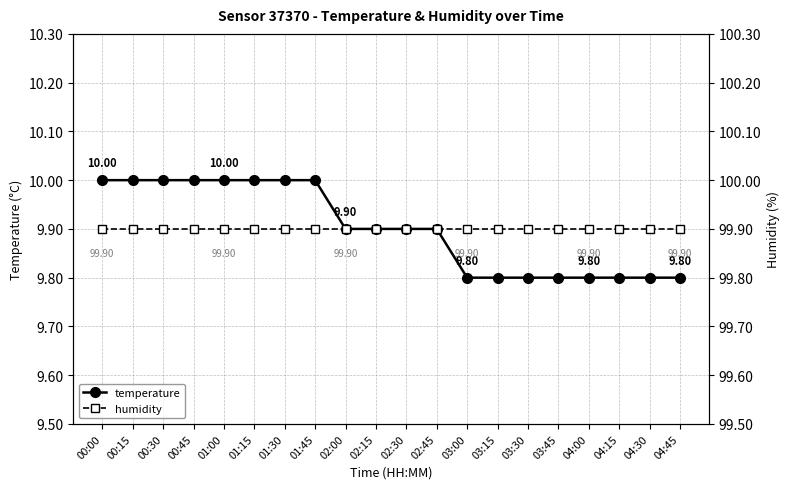

What is the sum of all temperature values?

198.0